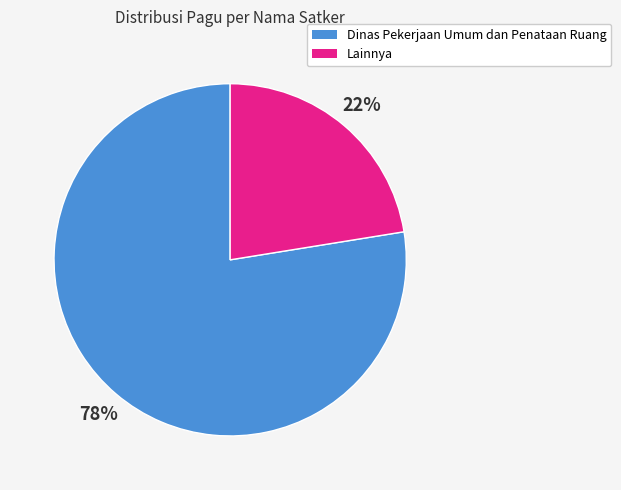

How many slices are in this pie chart?

2